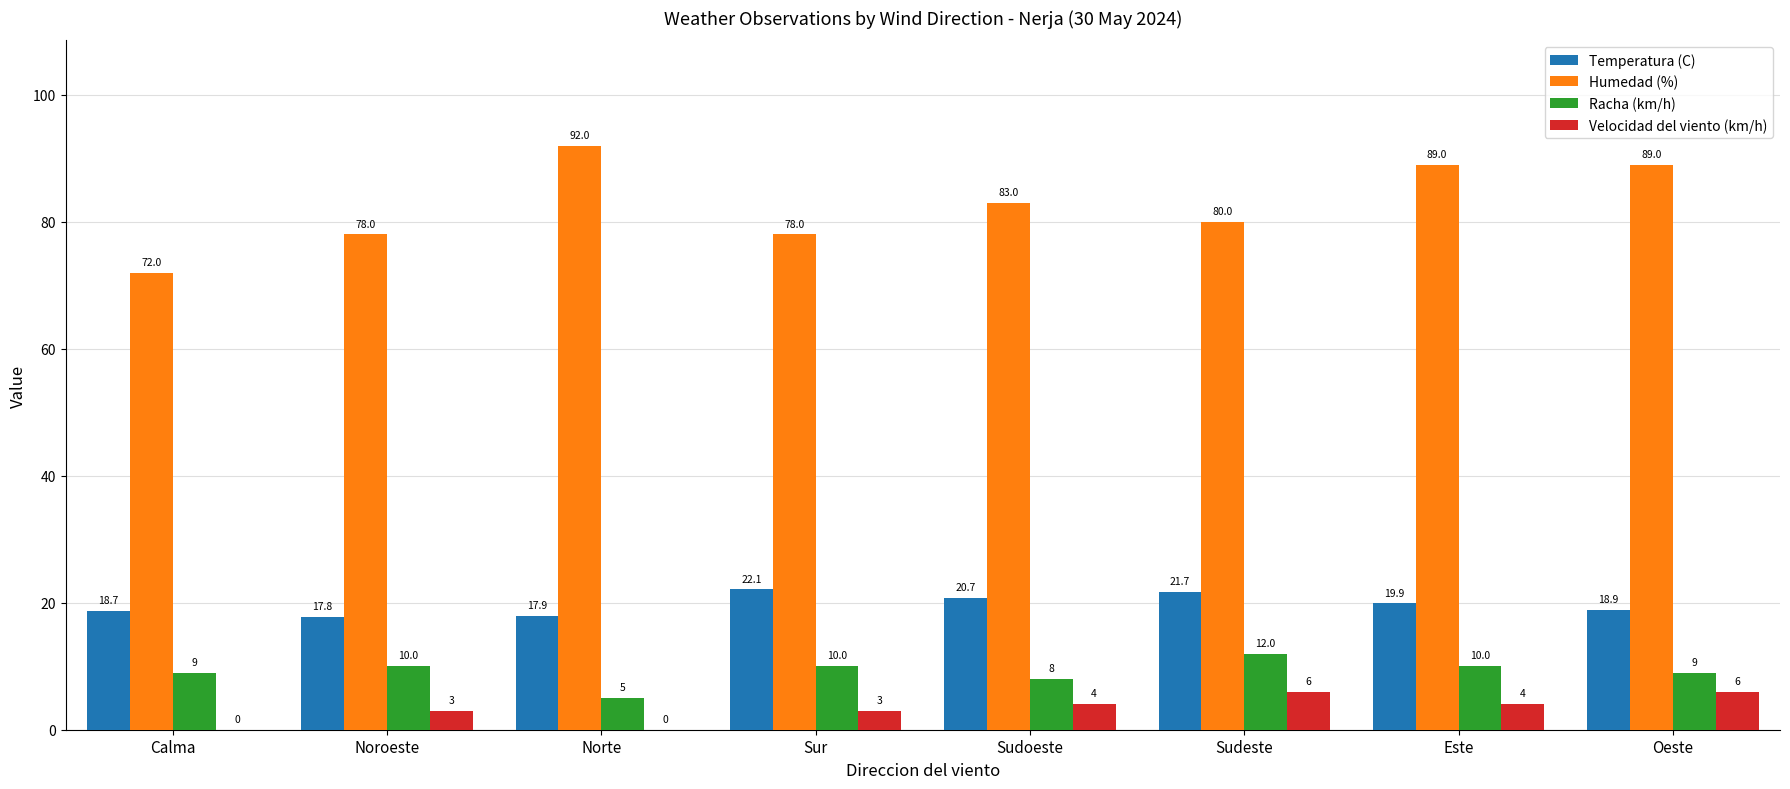

Is it true that Humedad (%) equals 80.0 at Sudeste?

True